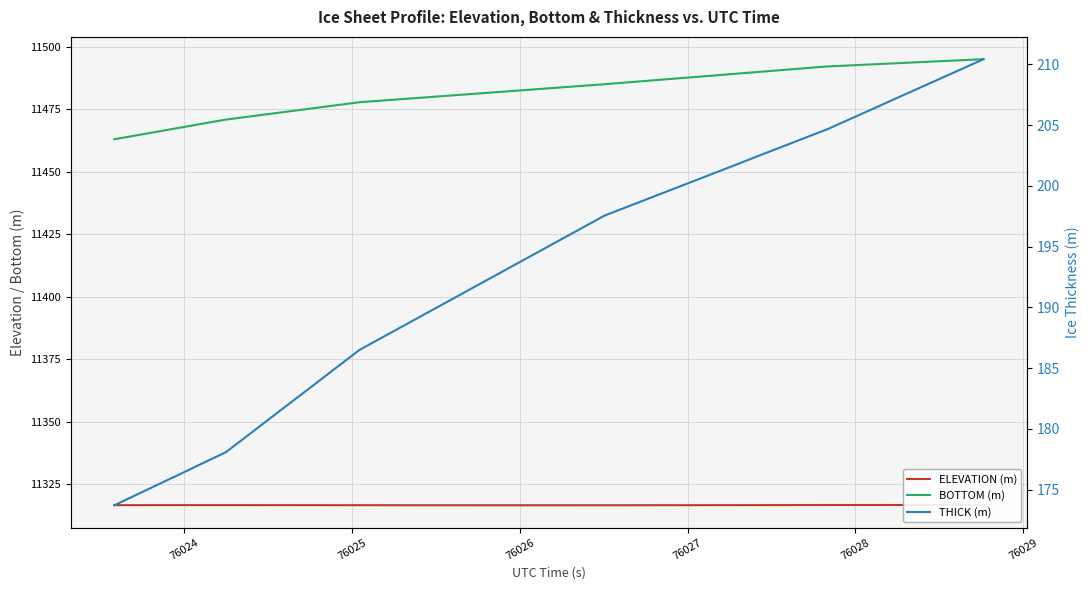

What is the maximum value shown in the chart?

11495.1